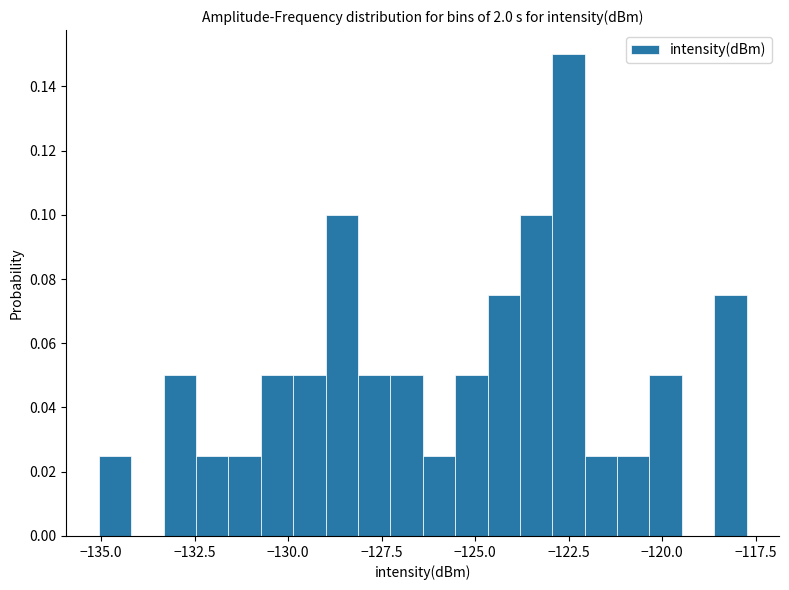

Read against the x-axis, roughly where is the centre of the tallest bar?

-122.5